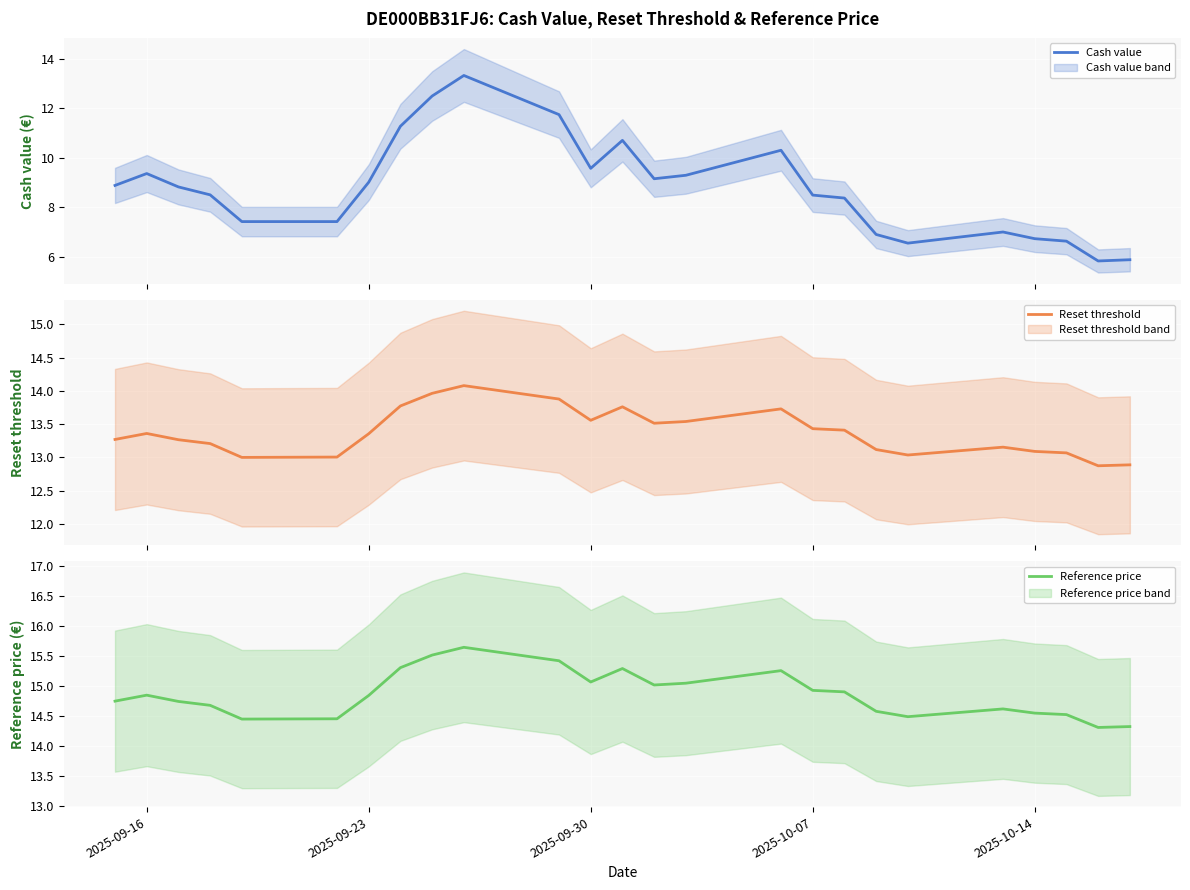

Which series has the largest total across all categories?

Reference price